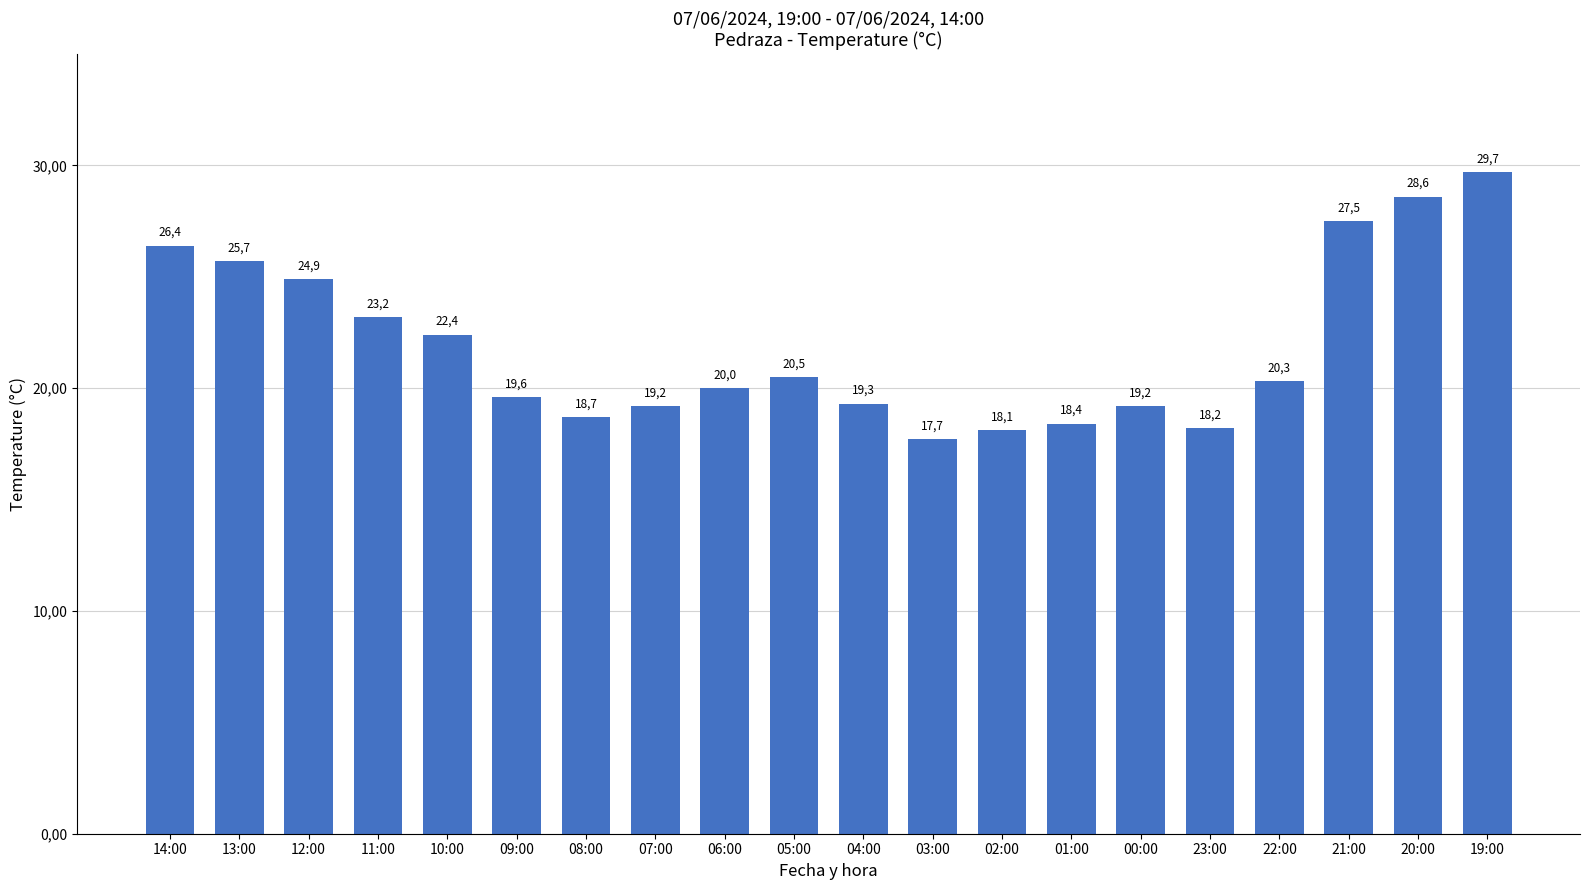

Approximately how many times larger is the value at 22:00 compared to 14:00?

0.8